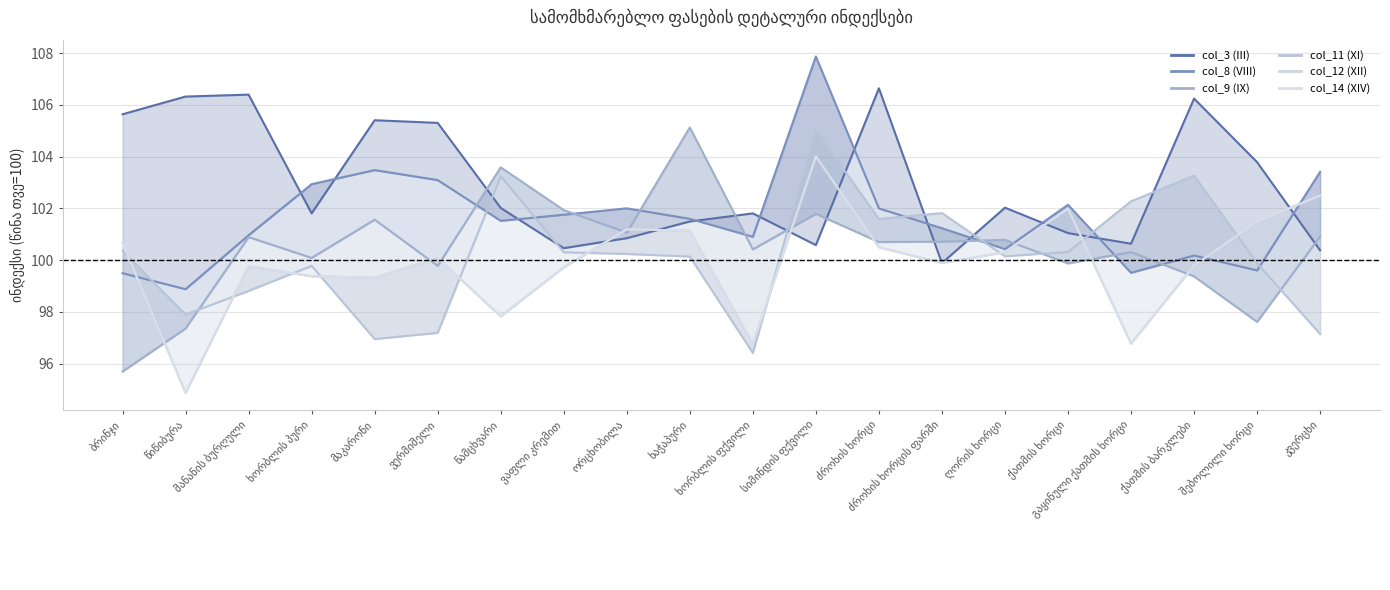

Reading left to right, what are all the values shown in this chart?

col_3 (III): ბრინჯი=105.6	წიწიბურა=106.3	მანანის ბურღული=106.4	ხორბლის პური=101.8	მაკარონი=105.4	ვერმიშელი=105.3	ნამცხვარი=102.0	ვაფლი კრემით=100.5	ორცხობილა=100.8	ხაჭაპური=101.5	ხორბლის ფქვილი=101.8	სიმინდის ფქვილი=100.6	ძროხის ხორცი=106.6	ძროხის ხორცის ფარში=99.9	ღორის ხორცი=102.0	ქათმის ხორცი=101.0	გაყინული ქათმის ხორცი=100.6	ქათმის ბარკლები=106.2	შებოლილი ხორცი=103.8	კვერცხი=100.4
col_8 (VIII): ბრინჯი=99.5	წიწიბურა=98.9	მანანის ბურღული=101.0	ხორბლის პური=102.9	მაკარონი=103.5	ვერმიშელი=103.1	ნამცხვარი=101.5	ვაფლი კრემით=101.8	ორცხობილა=102.0	ხაჭაპური=101.6	ხორბლის ფქვილი=100.9	სიმინდის ფქვილი=107.9	ძროხის ხორცი=102.0	ძროხის ხორცის ფარში=101.2	ღორის ხორცი=100.4	ქათმის ხორცი=102.1	გაყინული ქათმის ხორცი=99.5	ქათმის ბარკლები=100.2	შებოლილი ხორცი=99.6	კვერცხი=103.4
col_9 (IX): ბრინჯი=95.7	წიწიბურა=97.4	მანანის ბურღული=100.9	ხორბლის პური=100.1	მაკარონი=101.6	ვერმიშელი=99.8	ნამცხვარი=103.6	ვაფლი კრემით=101.9	ორცხობილა=101.1	ხაჭაპური=105.1	ხორბლის ფქვილი=100.4	სიმინდის ფქვილი=101.8	ძროხის ხორცი=100.7	ძროხის ხორცის ფარში=100.7	ღორის ხორცი=100.8	ქათმის ხორცი=99.9	გაყინული ქათმის ხორცი=100.3	ქათმის ბარკლები=99.4	შებოლილი ხორცი=97.6	კვერცხი=100.9
col_11 (XI): ბრინჯი=100.4	წიწიბურა=97.9	მანანის ბურღული=98.8	ხორბლის პური=99.8	მაკარონი=96.9	ვერმიშელი=97.2	ნამცხვარი=103.2	ვაფლი კრემით=100.3	ორცხობილა=100.2	ხაჭაპური=100.1	ხორბლის ფქვილი=96.4	სიმინდის ფქვილი=105.0	ძროხის ხორცი=101.6	ძროხის ხორცის ფარში=101.8	ღორის ხორცი=100.1	ქათმის ხორცი=100.3	გაყინული ქათმის ხორცი=102.3	ქათმის ბარკლები=103.3	შებოლილი ხორცი=99.9	კვერცხი=97.1
col_12 (XII): ბრინჯი=100.7	წიწიბურა=94.9	მანანის ბურღული=99.8	ხორბლის პური=99.4	მაკარონი=99.3	ვერმიშელი=100.1	ნამცხვარი=97.8	ვაფლი კრემით=99.7	ორცხობილა=101.2	ხაჭაპური=101.1	ხორბლის ფქვილი=96.7	სიმინდის ფქვილი=104.0	ძროხის ხორცი=100.5	ძროხის ხორცის ფარში=99.9	ღორის ხორცი=100.3	ქათმის ხორცი=102.0	გაყინული ქათმის ხორცი=96.8	ქათმის ბარკლები=99.8	შებოლილი ხორცი=101.5	კვერცხი=102.5
col_14 (XIV): ბრინჯი=100.7	წიწიბურა=94.9	მანანის ბურღული=99.8	ხორბლის პური=99.4	მაკარონი=99.3	ვერმიშელი=100.1	ნამცხვარი=97.8	ვაფლი კრემით=99.7	ორცხობილა=101.2	ხაჭაპური=101.1	ხორბლის ფქვილი=96.7	სიმინდის ფქვილი=104.0	ძროხის ხორცი=100.5	ძროხის ხორცის ფარში=99.9	ღორის ხორცი=100.3	ქათმის ხორცი=102.0	გაყინული ქათმის ხორცი=96.8	ქათმის ბარკლები=99.8	შებოლილი ხორცი=101.5	კვერცხი=102.5